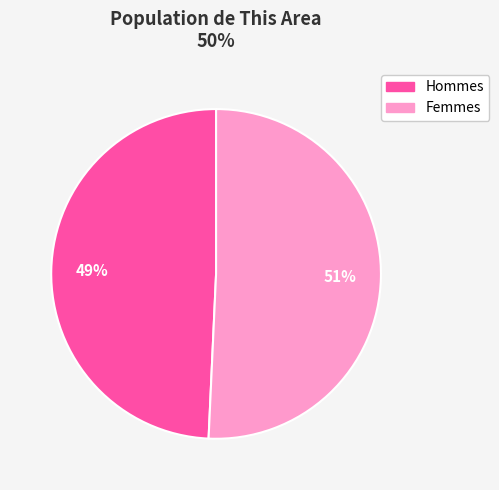

Is there any slice that represents more than half of the pie?

Yes